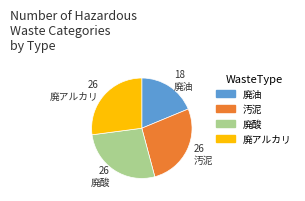

Approximately how many times larger is the value at 廃油 compared to 廃酸?

0.7